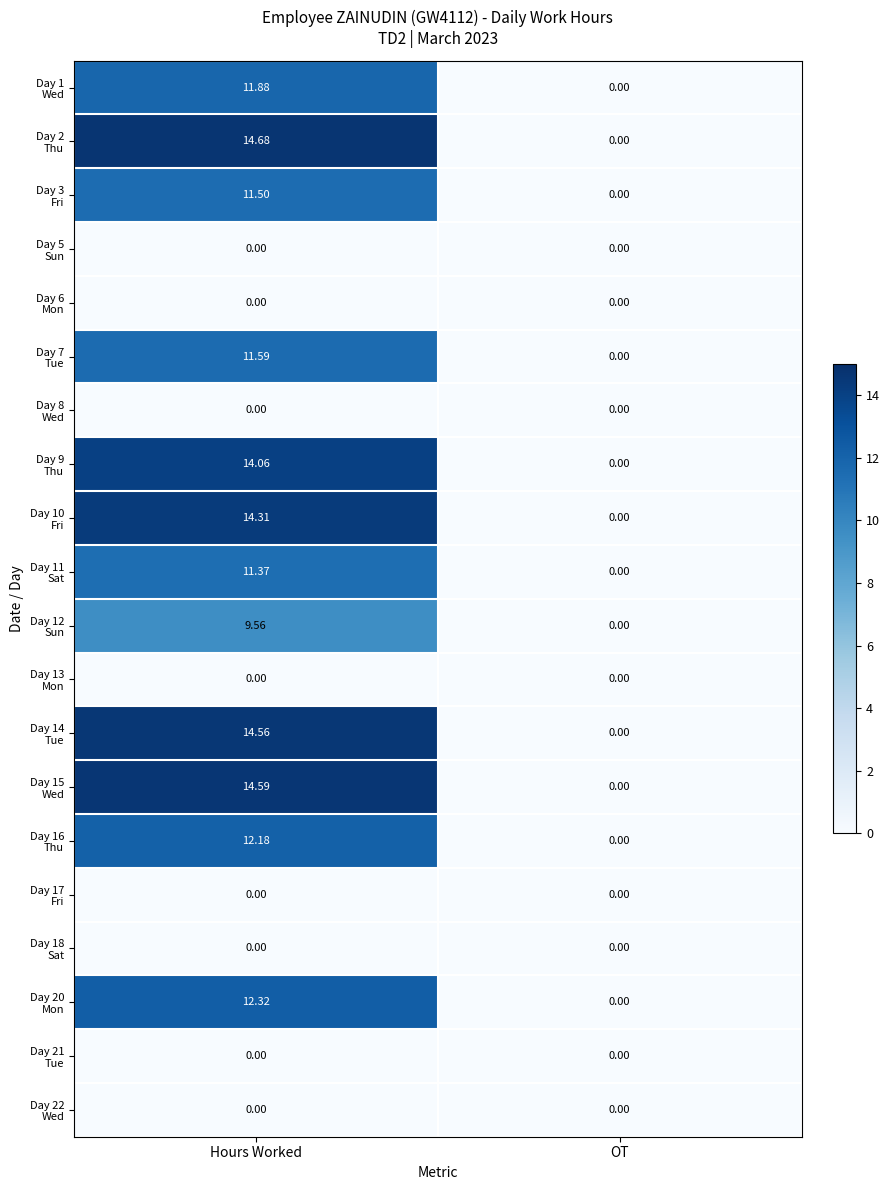

At which category is the sum across all series the highest?

Hours Worked